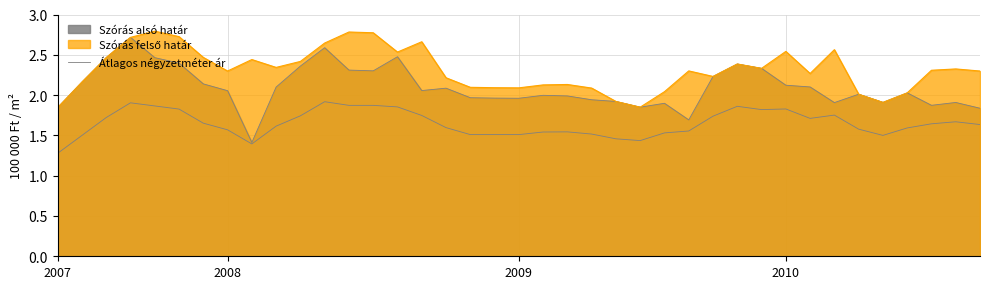

Reading right to left, what are all the values shown in this chart?

1.6	1.7	1.6	1.6	1.5	1.6	1.8	1.7	1.8	1.8	1.9	1.7	1.6	1.5	1.4	1.5	1.5	1.5	1.5	1.5	1.5	1.5	1.6	1.7	1.9	1.9	1.9	1.9	1.7	1.6	1.4	1.6	1.7	1.8	1.9	1.9	1.7	1.5	1.3